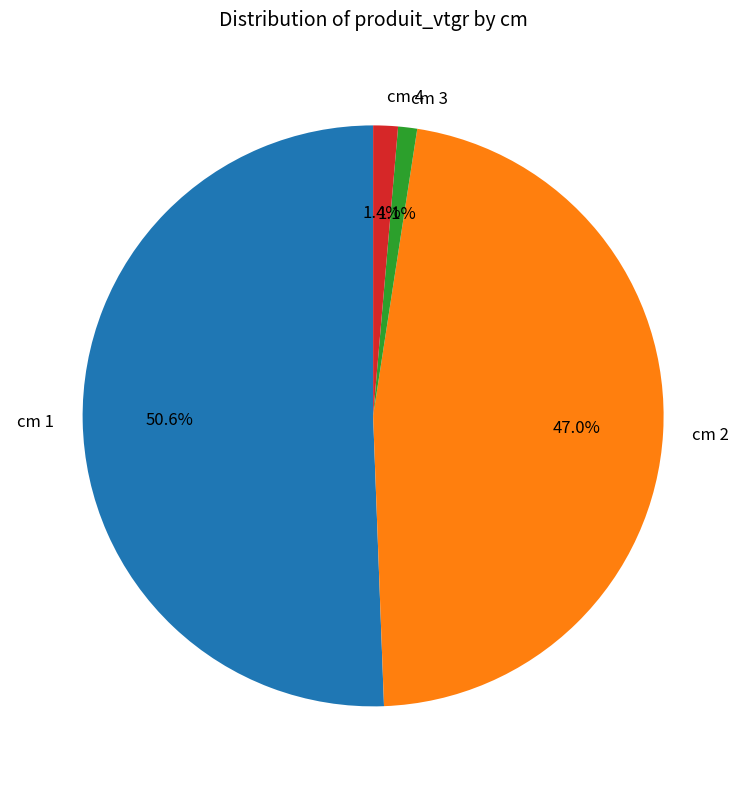

Does cm 1 account for over 50% of the chart?

Yes